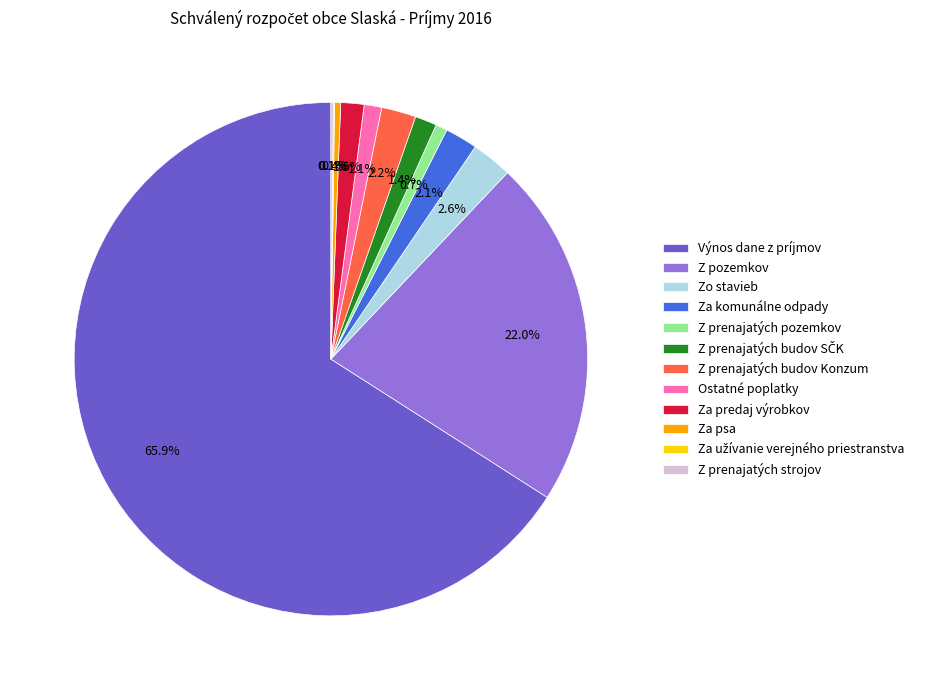

Between Zo stavieb and Za predaj výrobkov, which is larger?

Zo stavieb